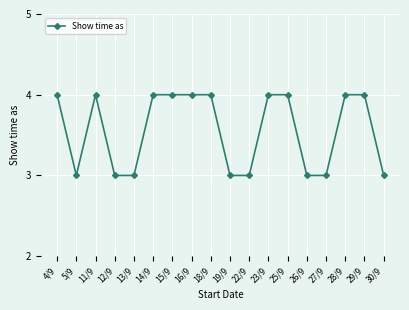

How many lines are shown in the chart?

1